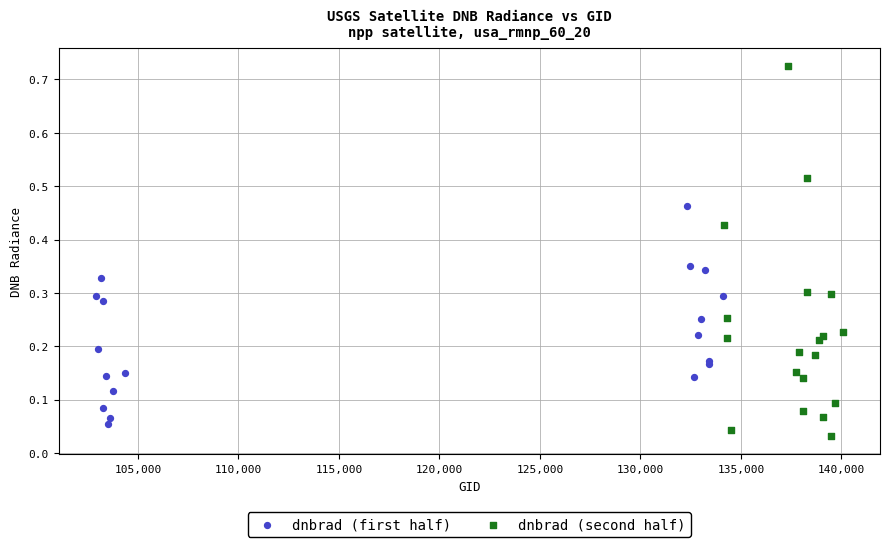

Which series reaches the maximum Y coordinate?

dnbrad (second half)